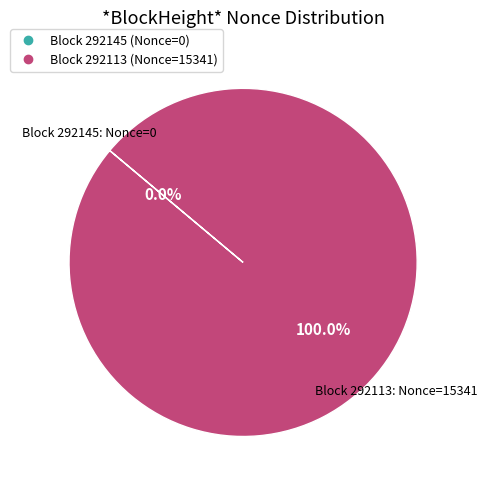

Is there a majority slice in this chart?

Yes